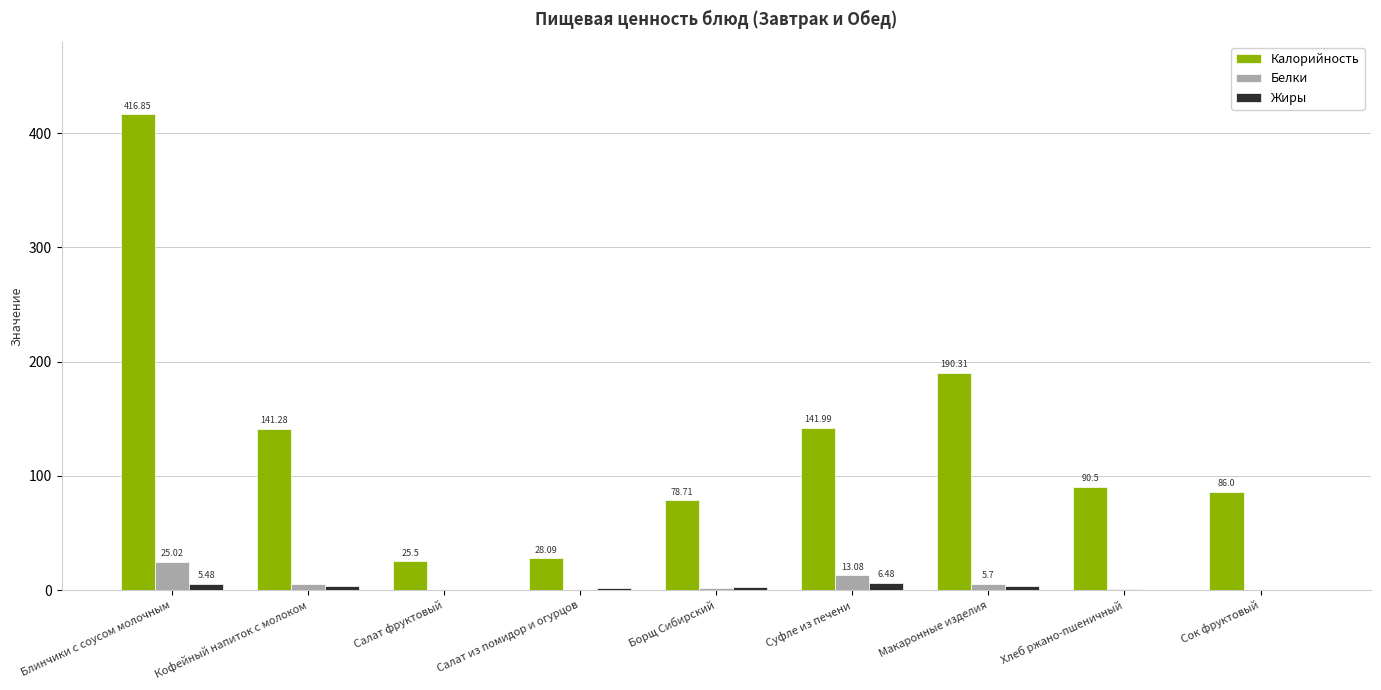

What is the sum of all Белки values?

52.5